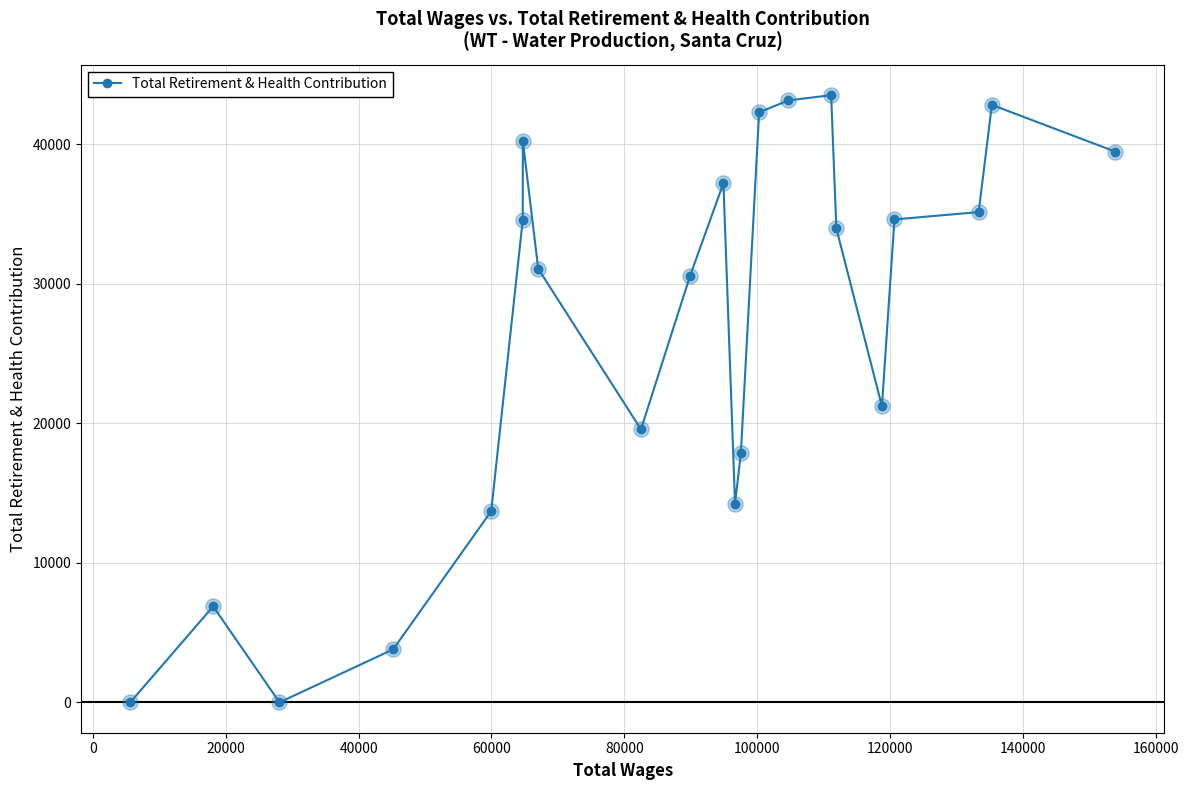

What is the maximum value shown in the chart?

43533